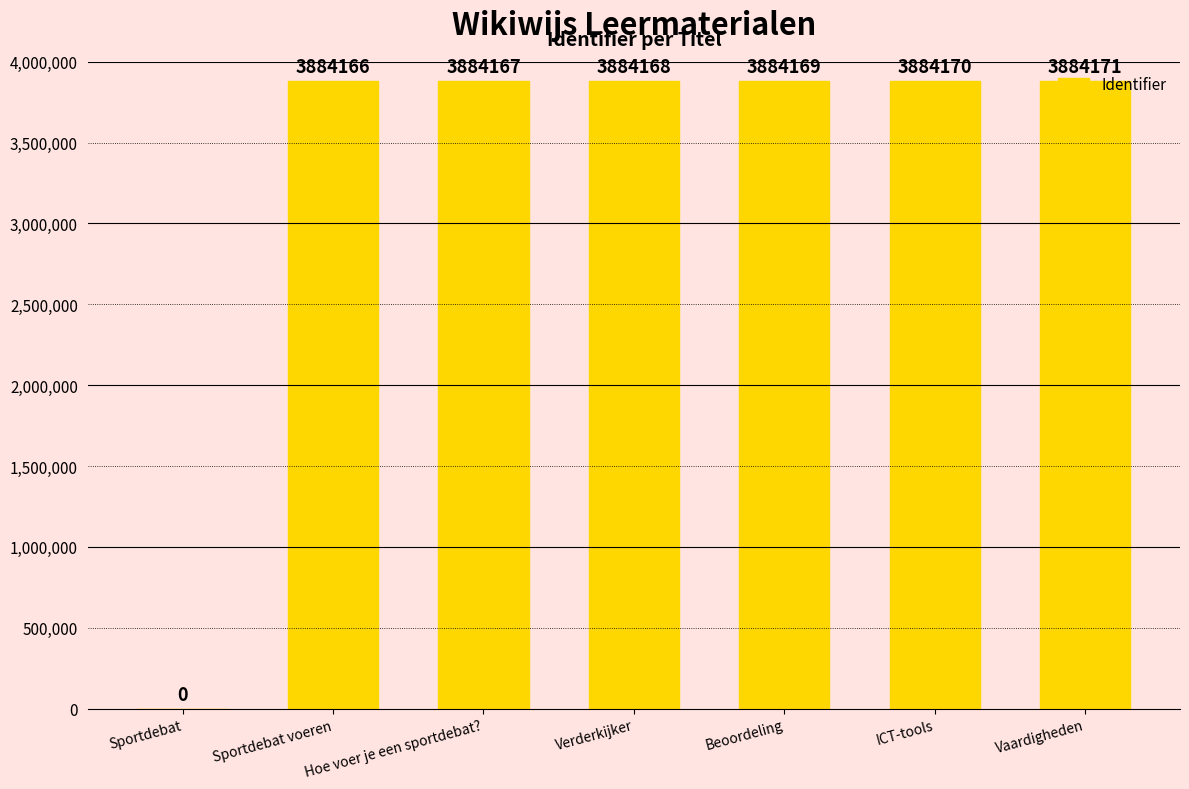

Reading left to right, list all the values displayed in this chart.

0	3884166	3884167	3884168	3884169	3884170	3884171